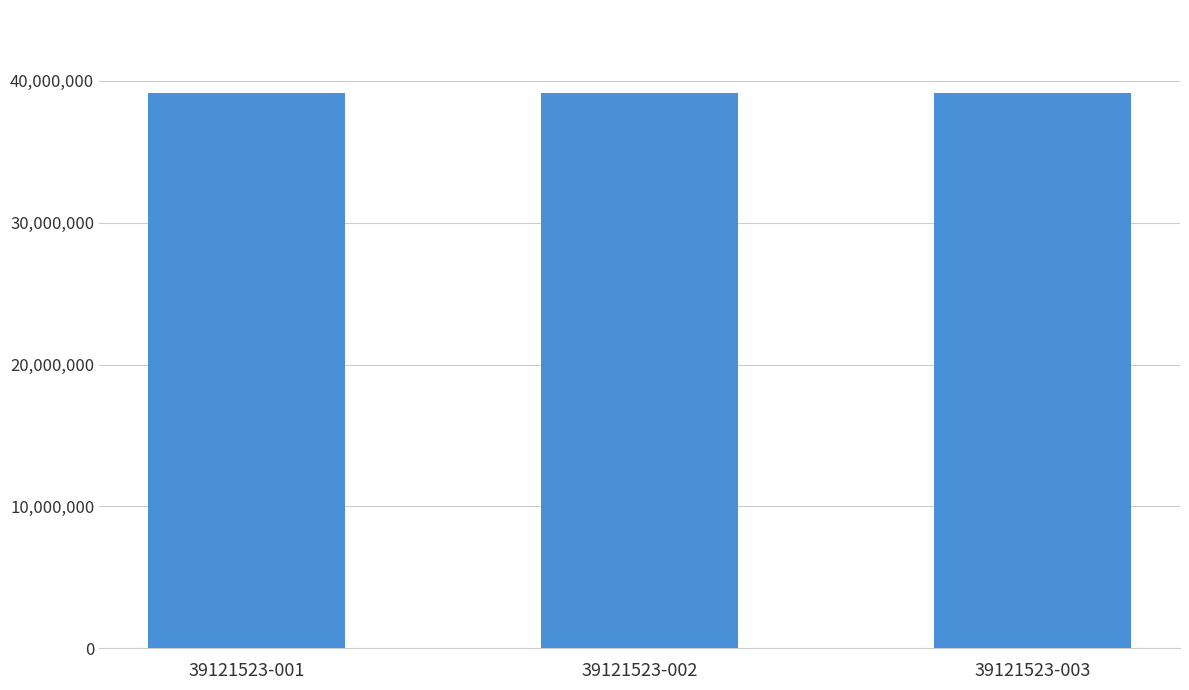

Rank the categories by n1_codigo value from lowest to highest.

39121523-001, 39121523-002, 39121523-003